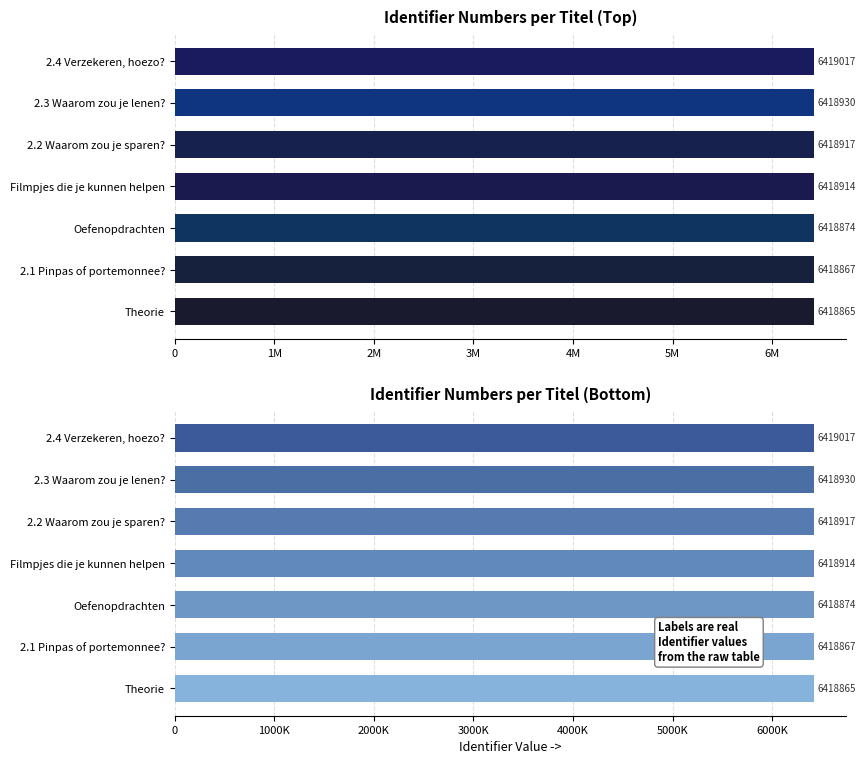

Reading left to right, what are all the values shown in this chart?

6418865	6418867	6418874	6418914	6418917	6418930	6419017